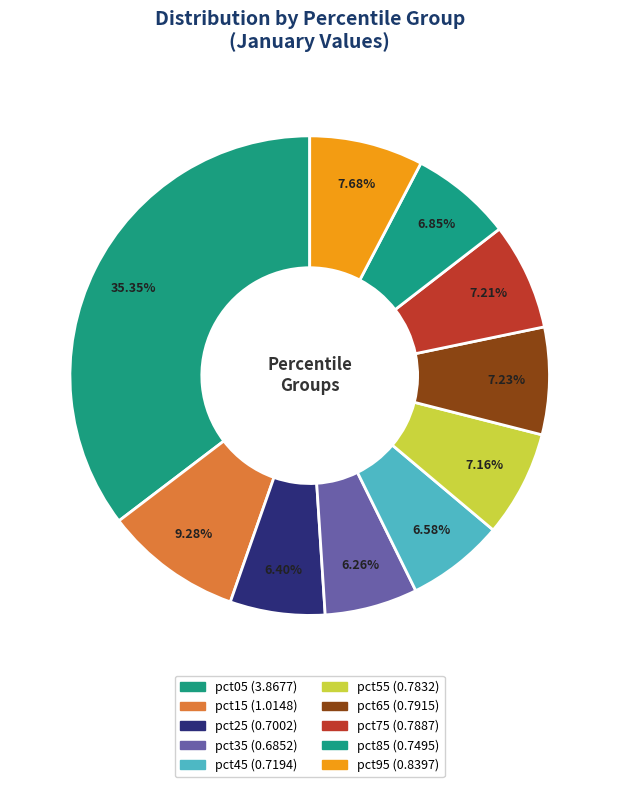

What is the change in value from pct15 to pct45?

-0.3